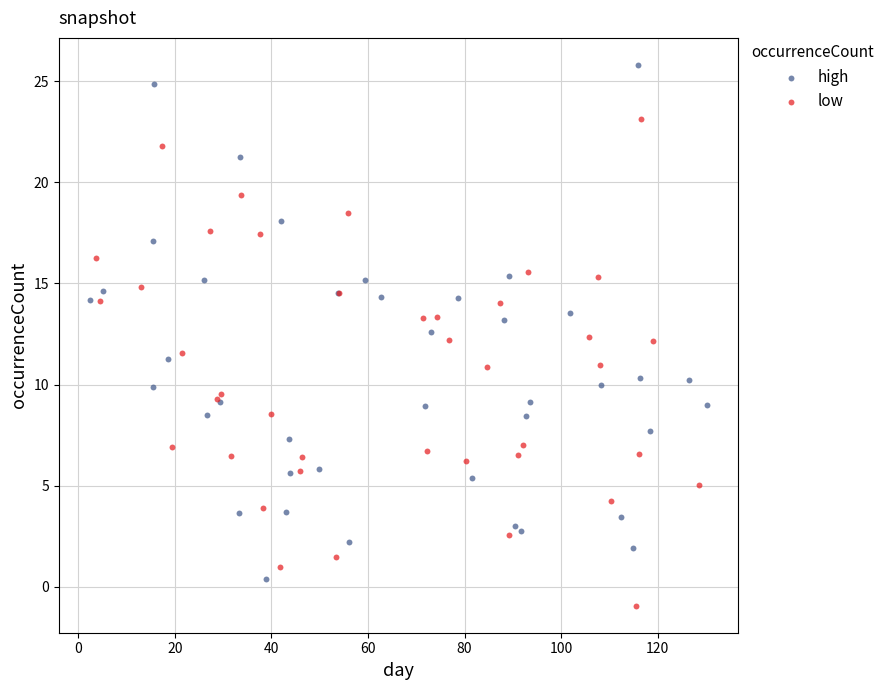

Which series reaches the minimum Y coordinate?

low